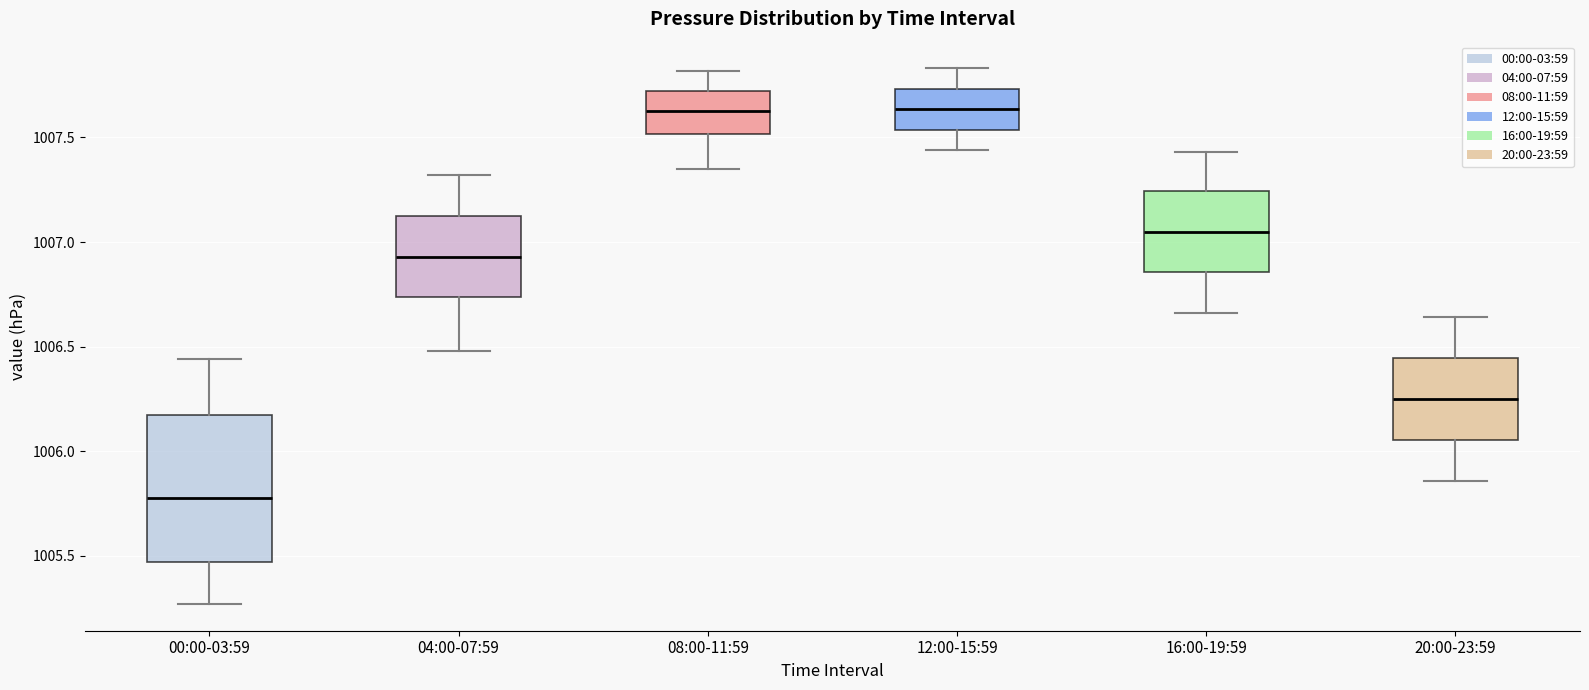

Where is the upper edge of the box for 20:00-23:59 on the y-axis? The values are not printed on the chart, so give them approximately, as read against the axis.

1006.45